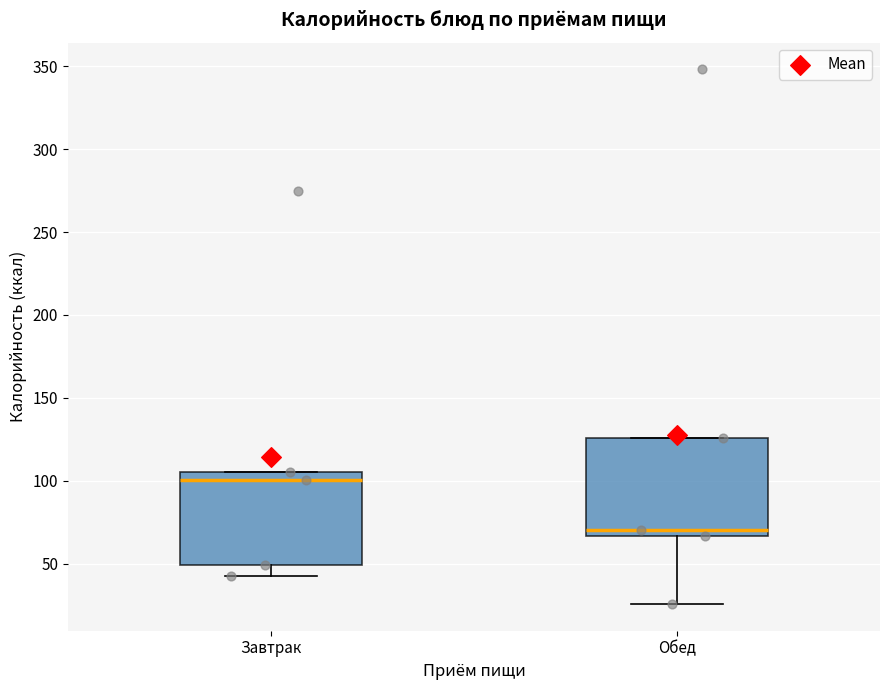

Reading left to right, read every box against the y-axis: the position of its median line, the range the box covers, and the ends of its whiskers. The values are not printed on the chart, so give them approximately, as read against the axis.

Завтрак: median 100, box 50 to 105, whiskers 45 to 105
Обед: median 70, box 65 to 125, whiskers 25 to 125